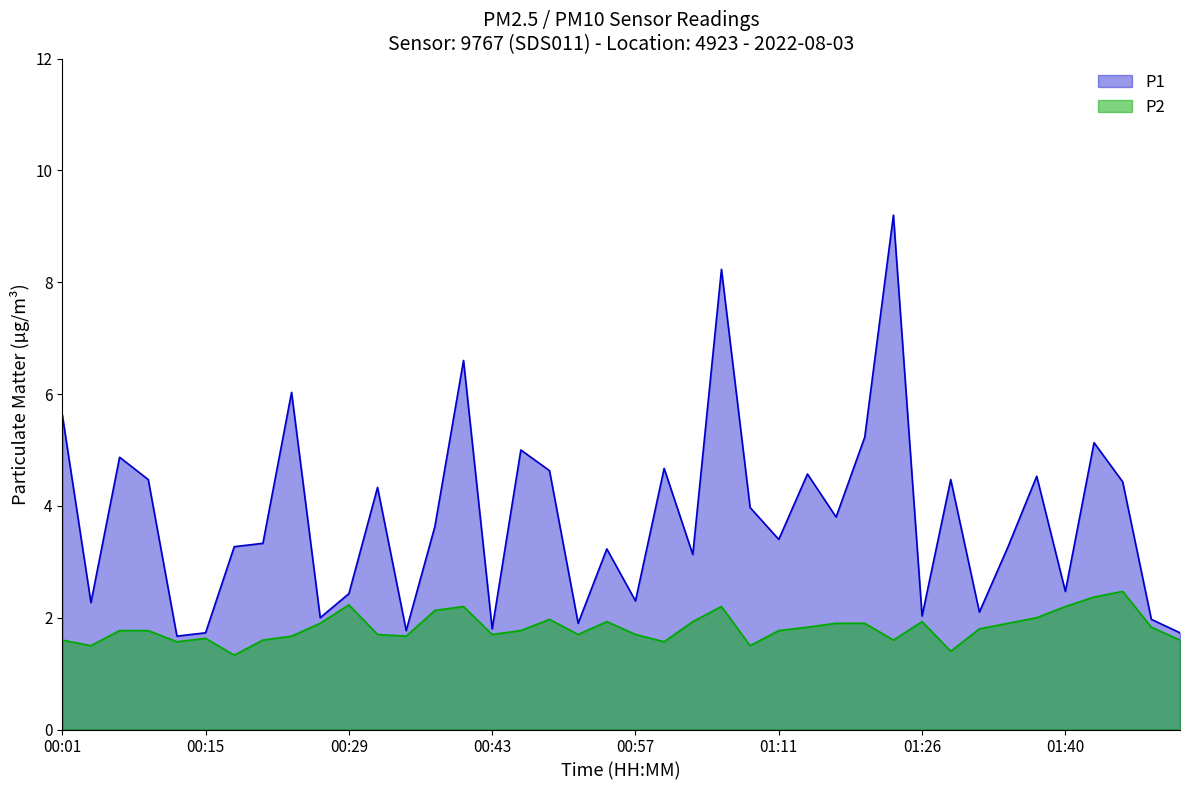

True or false: P1 has a value of 4.6 at 00:48.

True